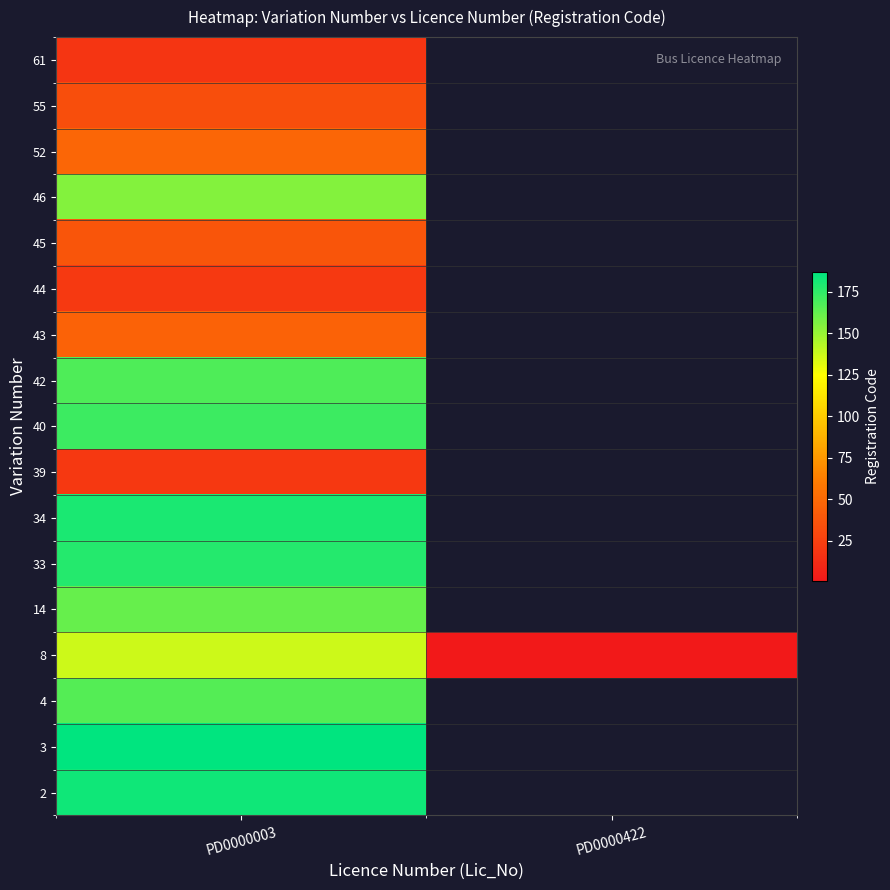

True or false: 39 has a value of 20.0 at PD0000003.

True